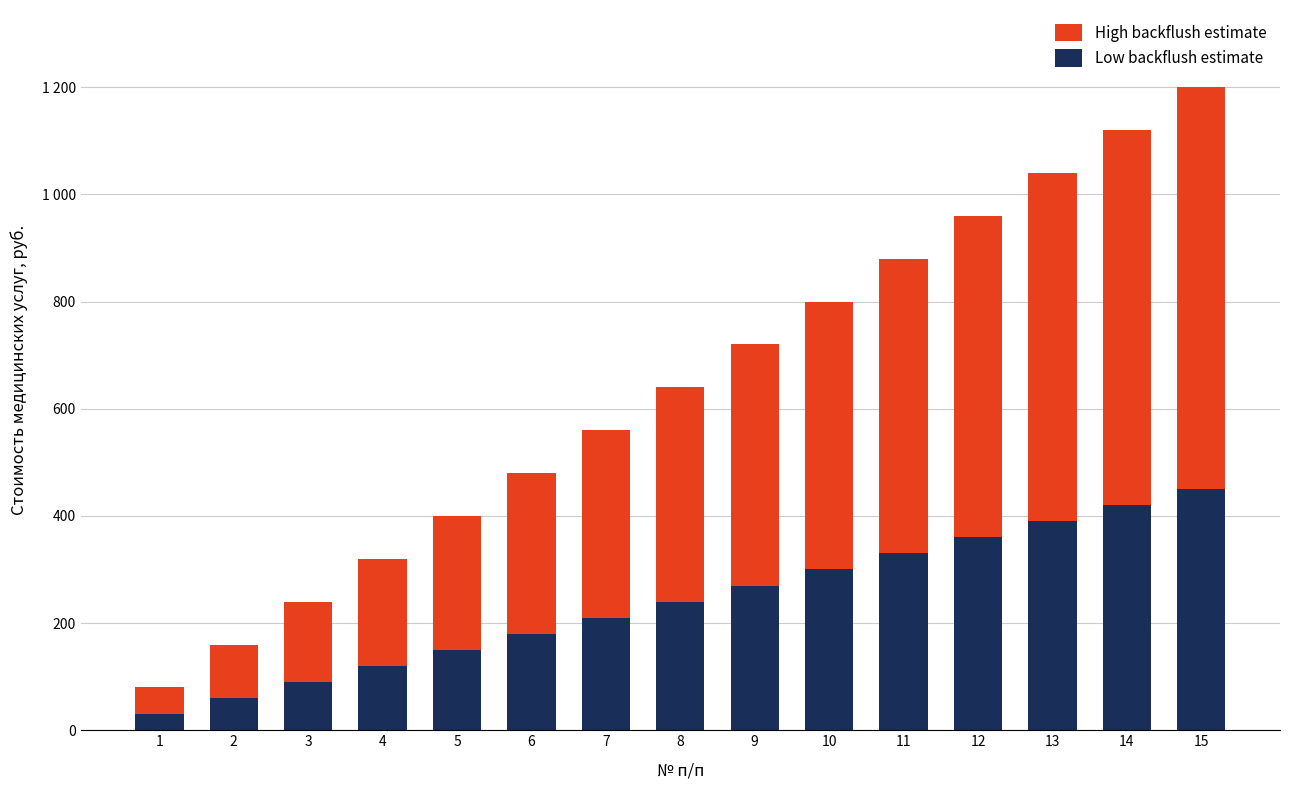

What are all the series names shown in the legend?

High backflush estimate, Low backflush estimate